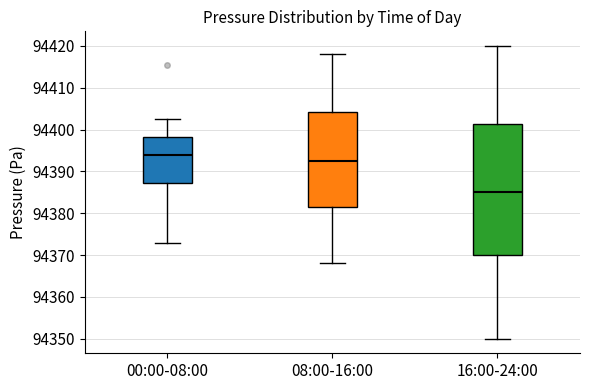

Where does the median line of the box for 08:00-16:00 sit on the y-axis? The values are not printed on the chart, so give them approximately, as read against the axis.

94393